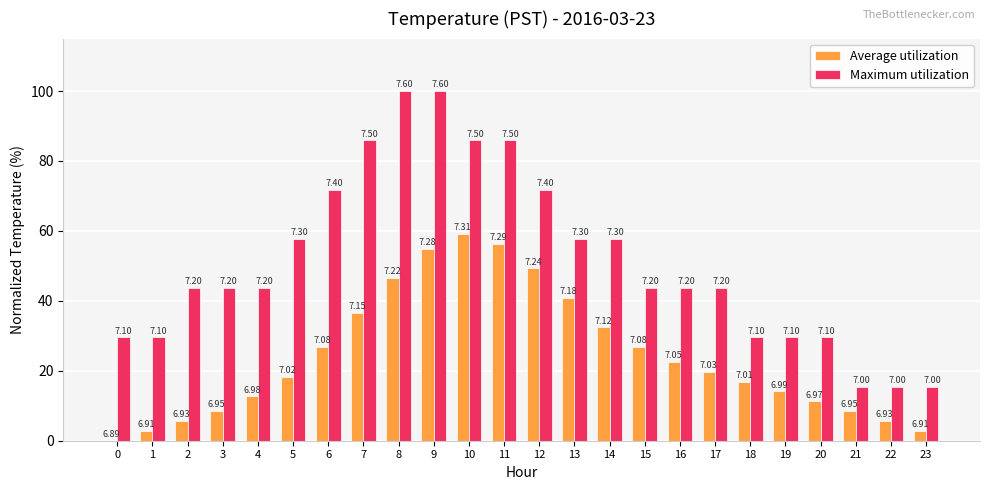

Between 17 and 23, which series saw the biggest shift?

Maximum utilization